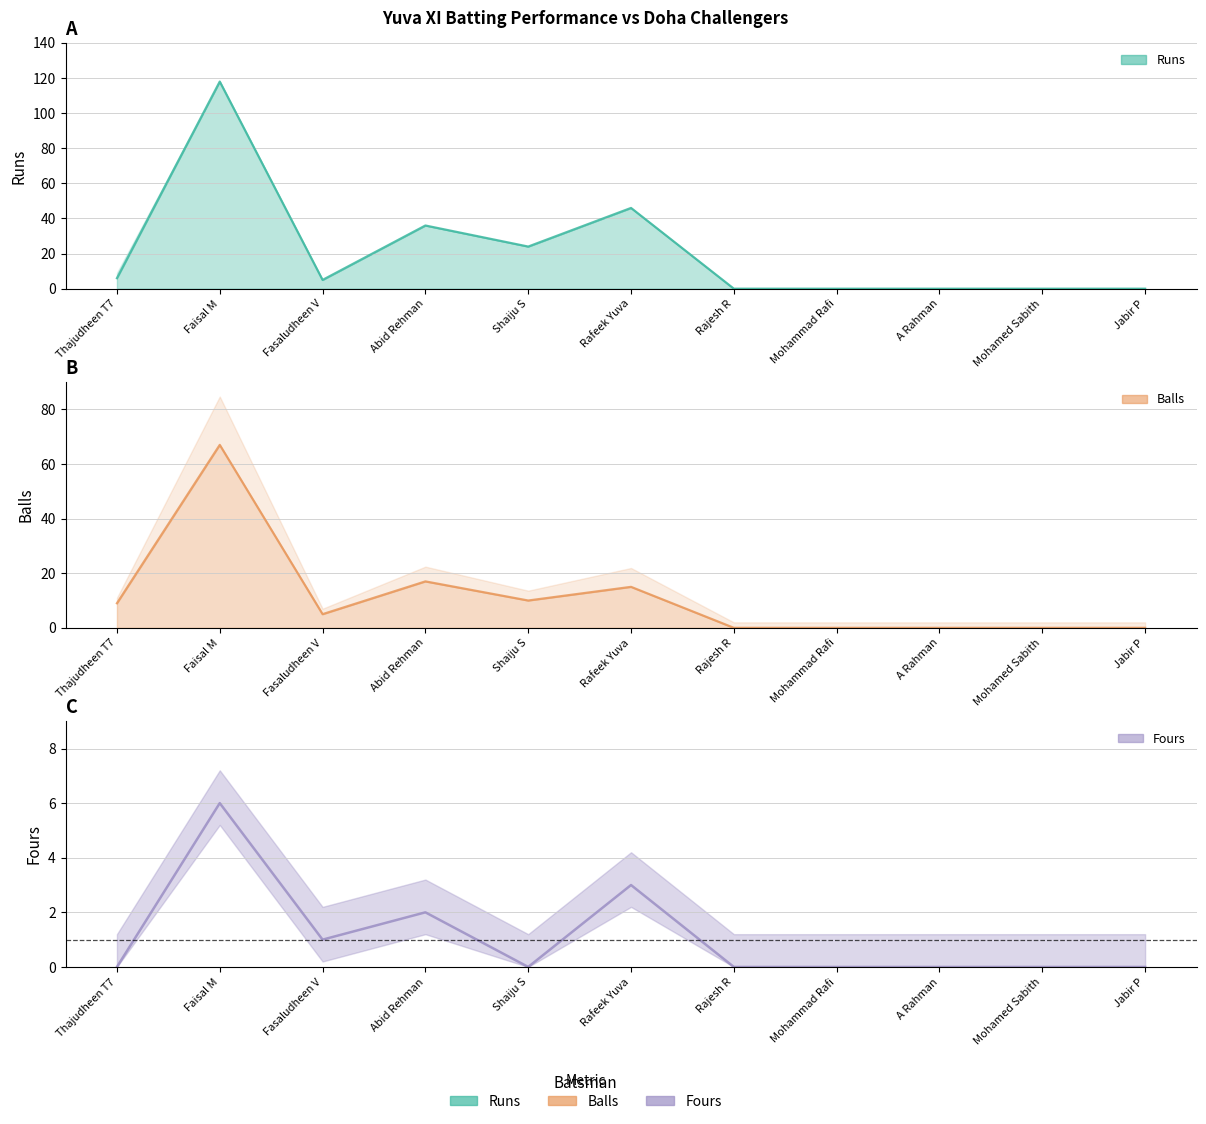

What is the difference between the maximum and minimum values in the Runs series?

118